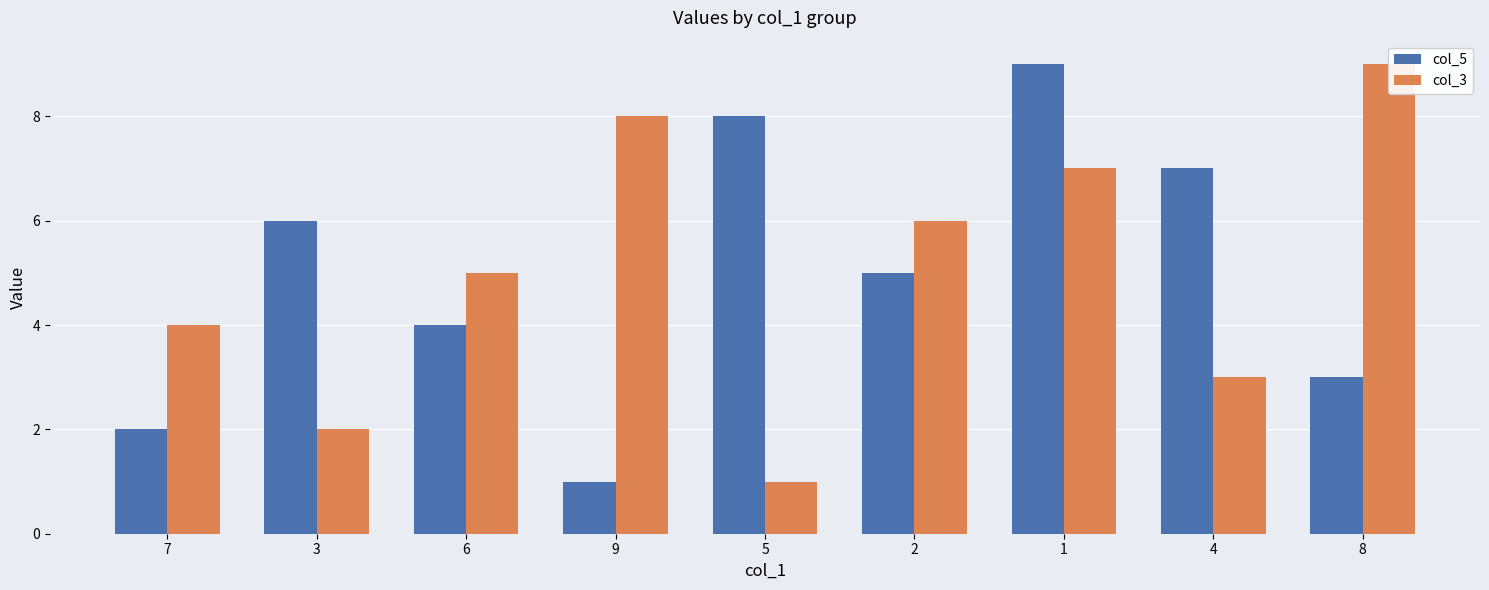

Reading left to right, list all the values displayed in this chart.

col_5: 2	6	4	1	8	5	9	7	3
col_3: 4	2	5	8	1	6	7	3	9